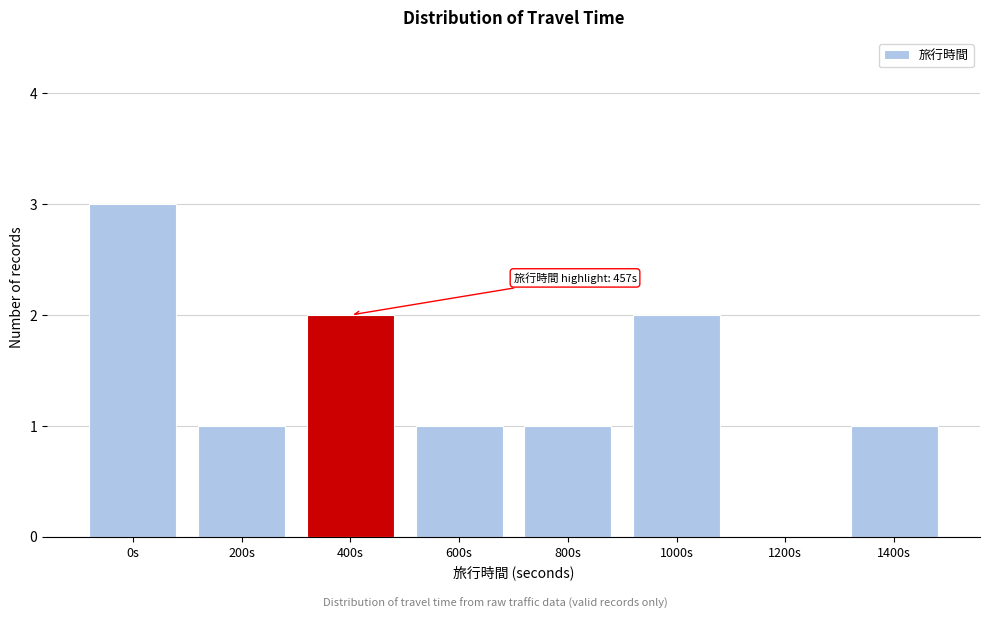

Reading left to right, transcribe all the data shown in this chart.

0s=3	200s=1	400s=2	600s=1	800s=1	1000s=2	1200s=0	1400s=1